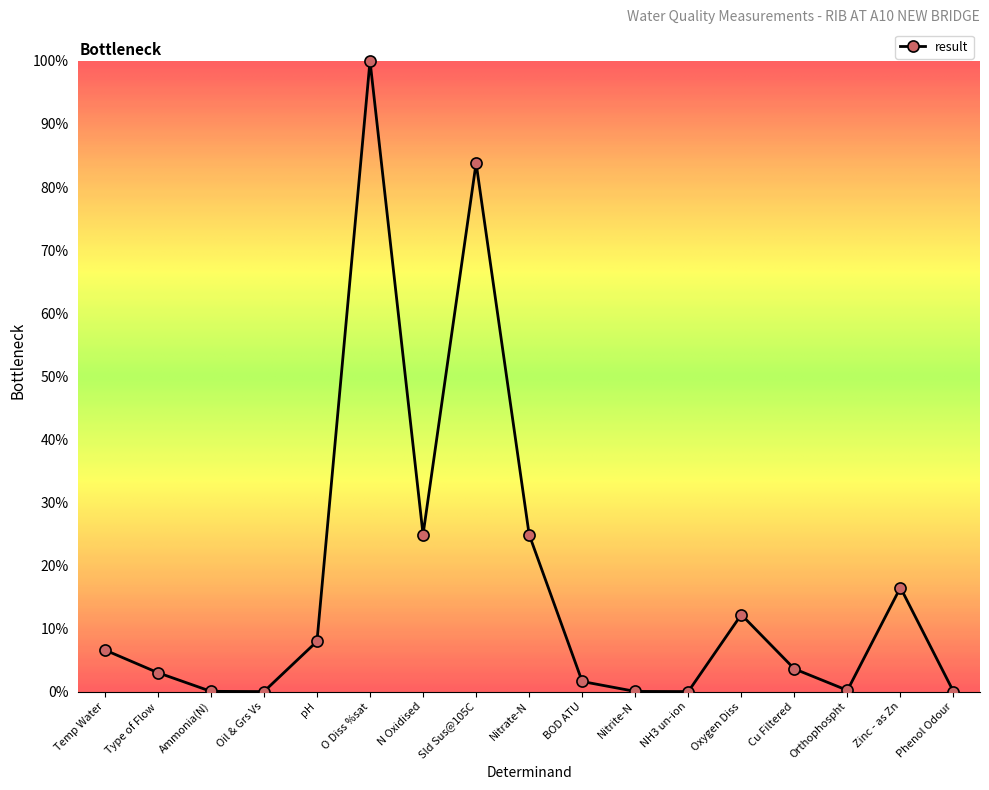

How many series are shown in this chart?

1